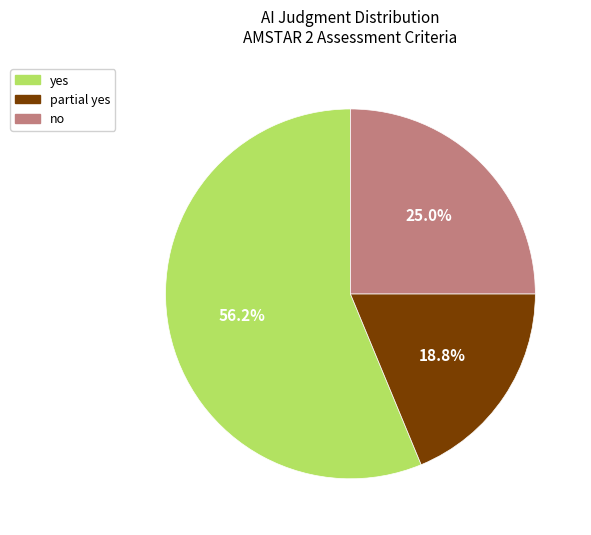

Which slice is the largest?

yes